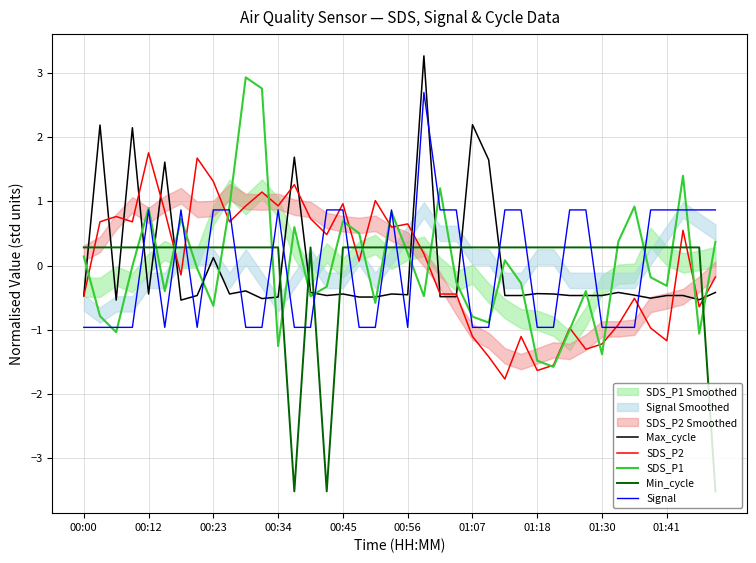

True or false: SDS_P2 and Min_cycle cross at least once.

True